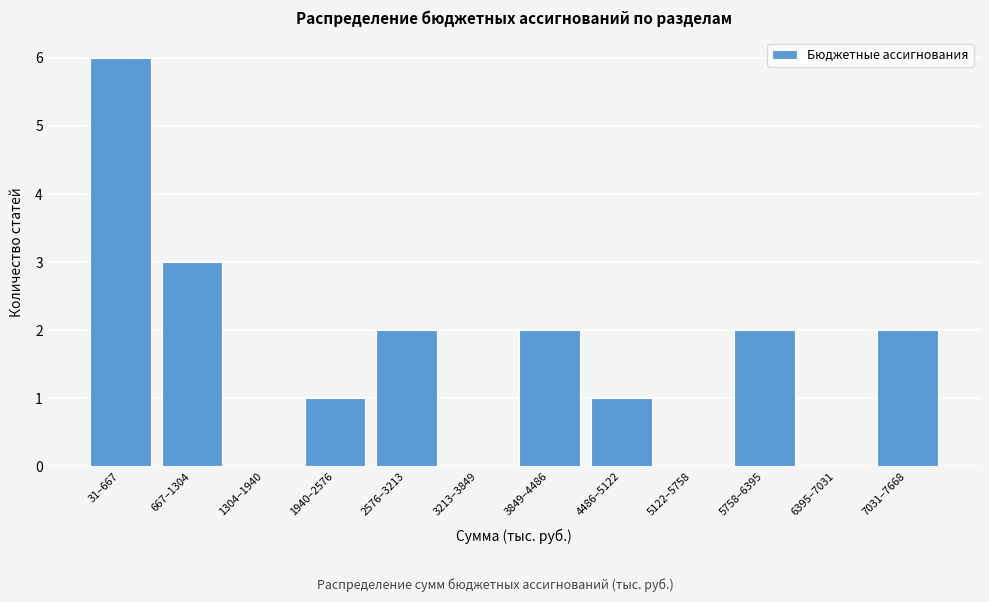

Reading left to right, what are all the values shown in this chart?

31–667=6	667–1304=3	1304–1940=0	1940–2576=1	2576–3213=2	3213–3849=0	3849–4486=2	4486–5122=1	5122–5758=0	5758–6395=2	6395–7031=0	7031–7668=2